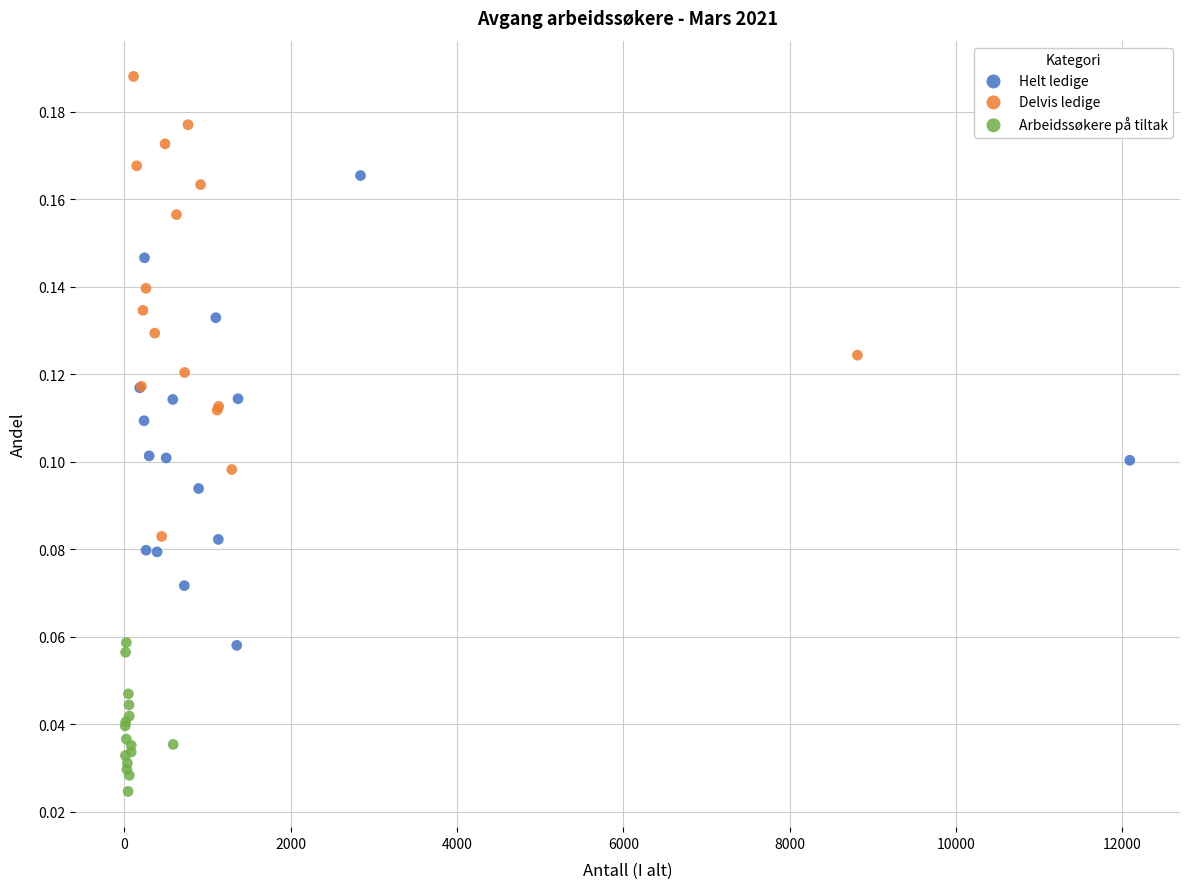

Which series reaches the minimum Y coordinate?

Arbeidssøkere på tiltak